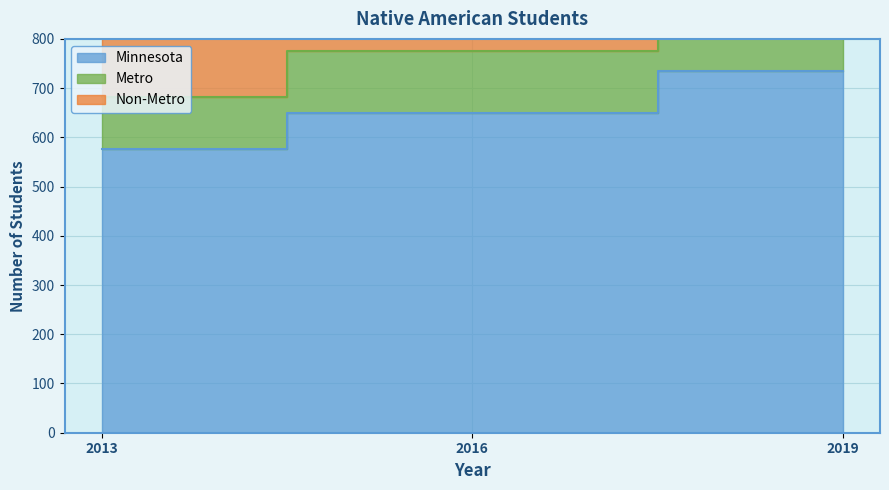

What is the value of the Minnesota point at the 2nd from the left?

650